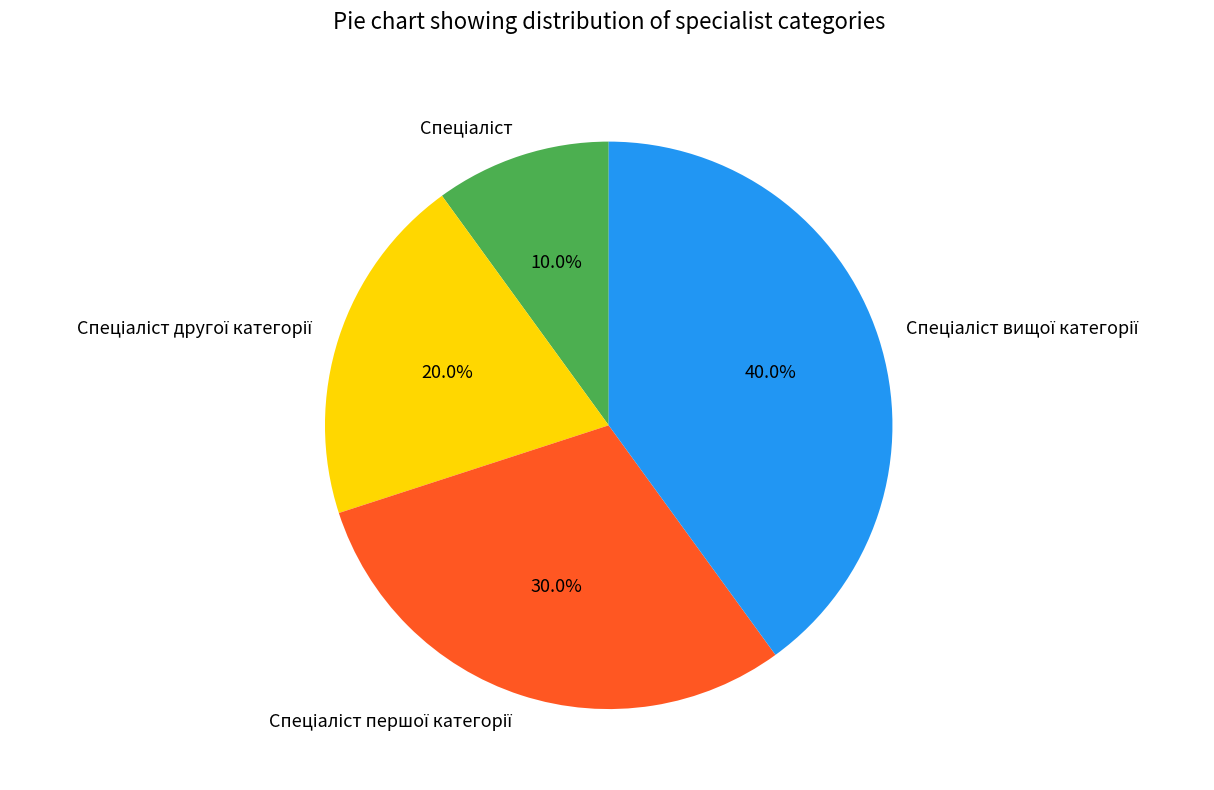

Is there a majority slice in this chart?

No